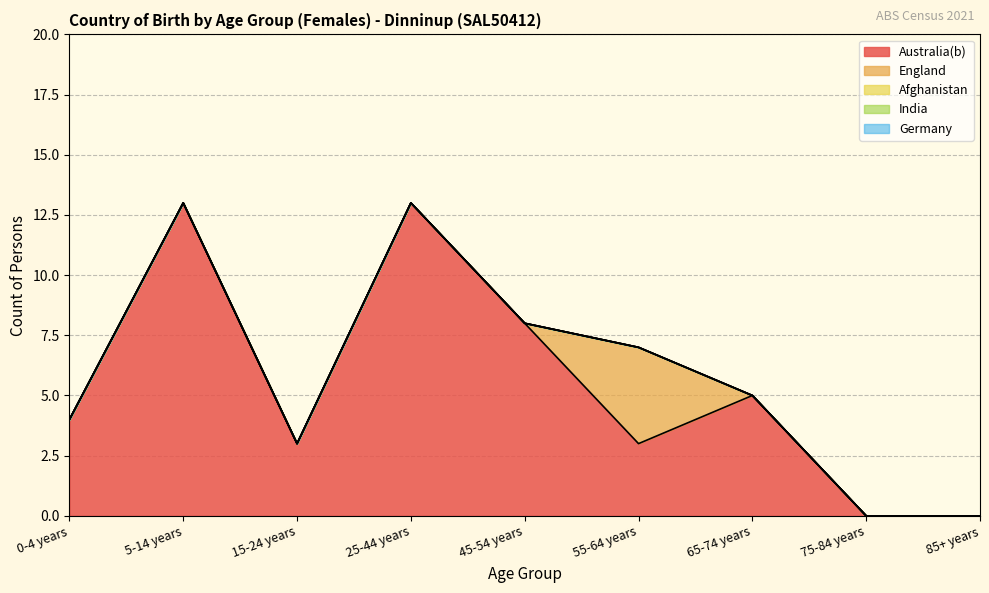

True or false: England has more than 2 interior local peaks.

False